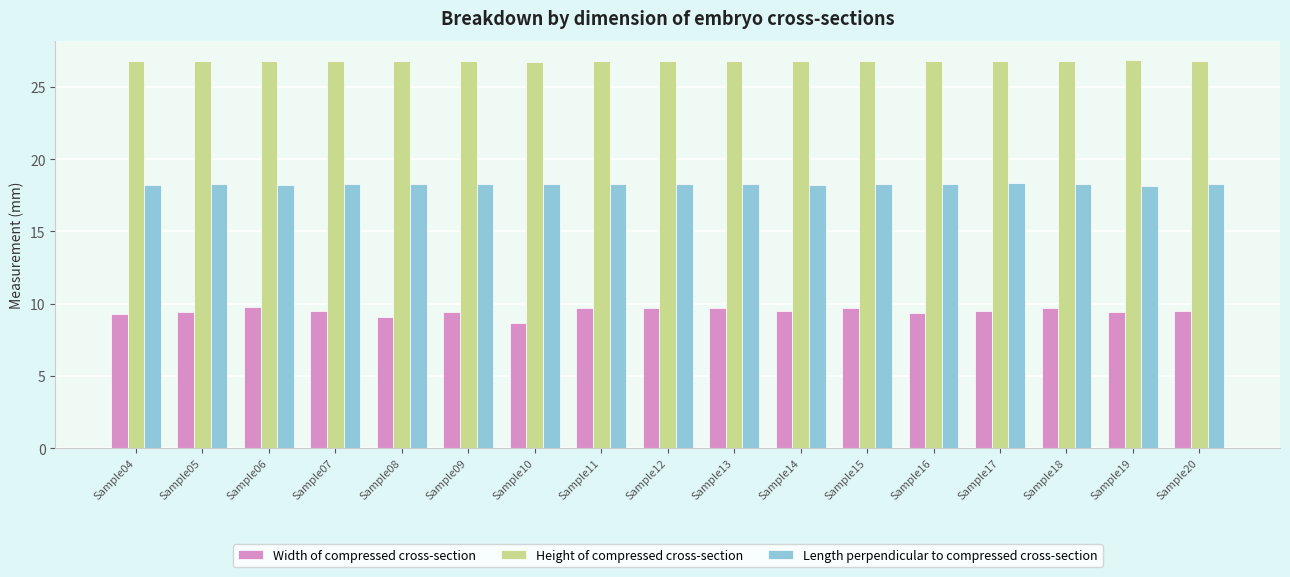

Are the bars grouped side by side (vs. stacked)?

Yes